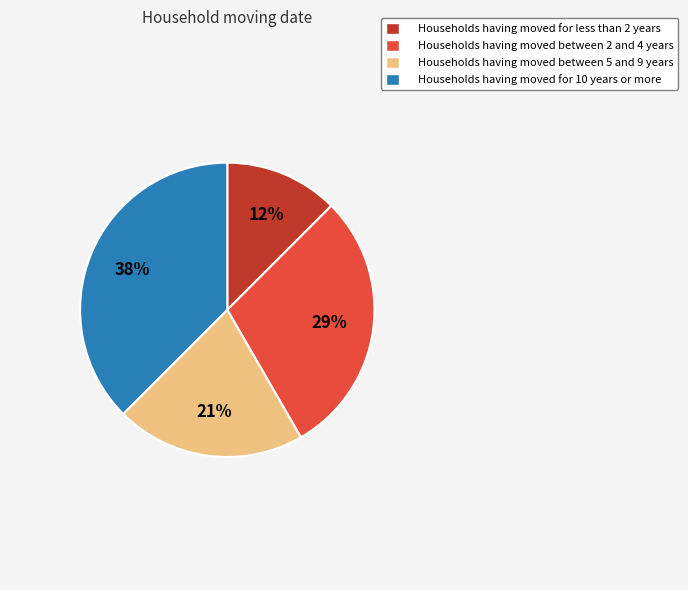

Is the sum of Households having moved between 5 and 9 years and Households having moved for 10 years or more greater than half?

Yes